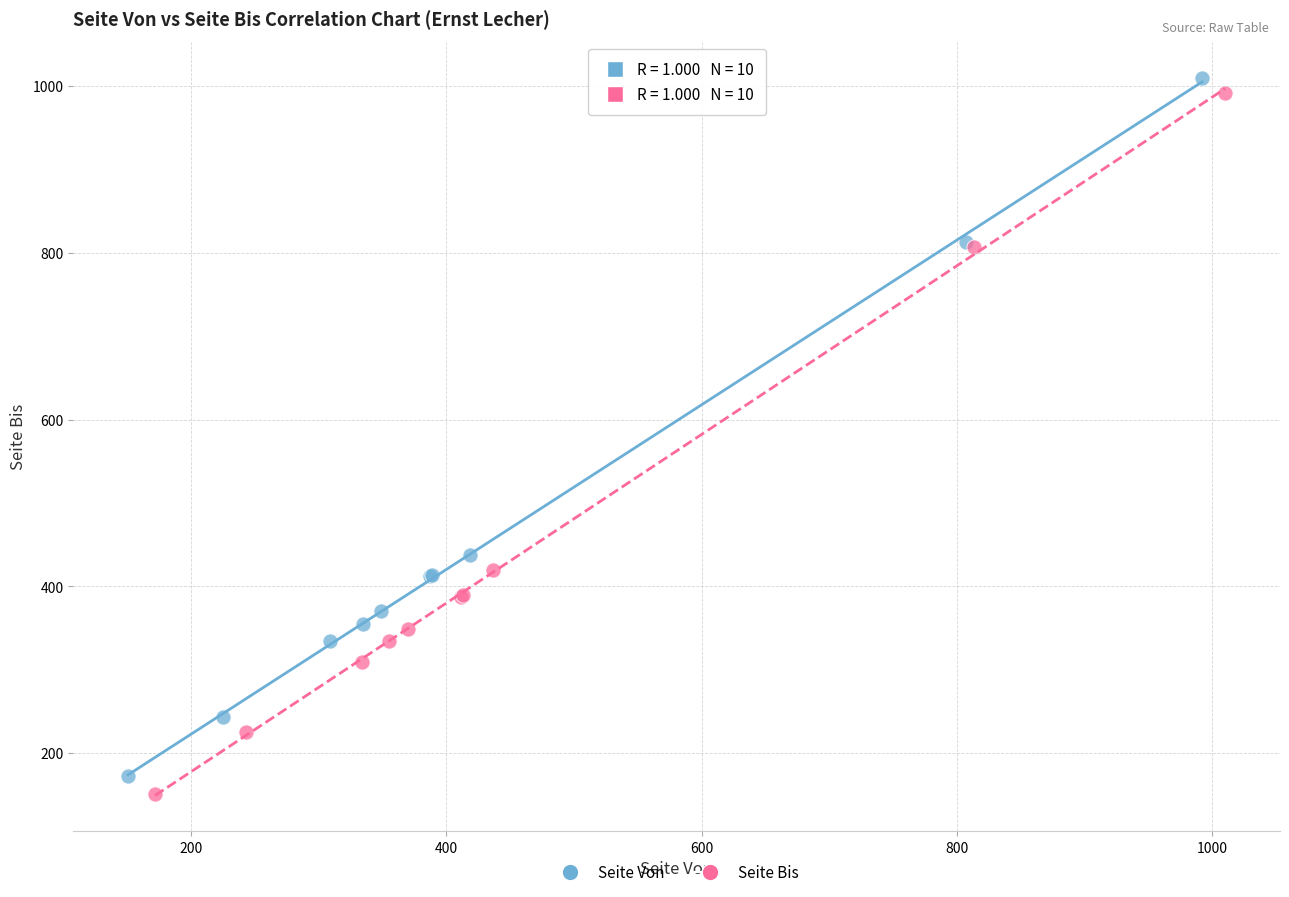

Which series reaches the minimum Y coordinate?

Seite Bis